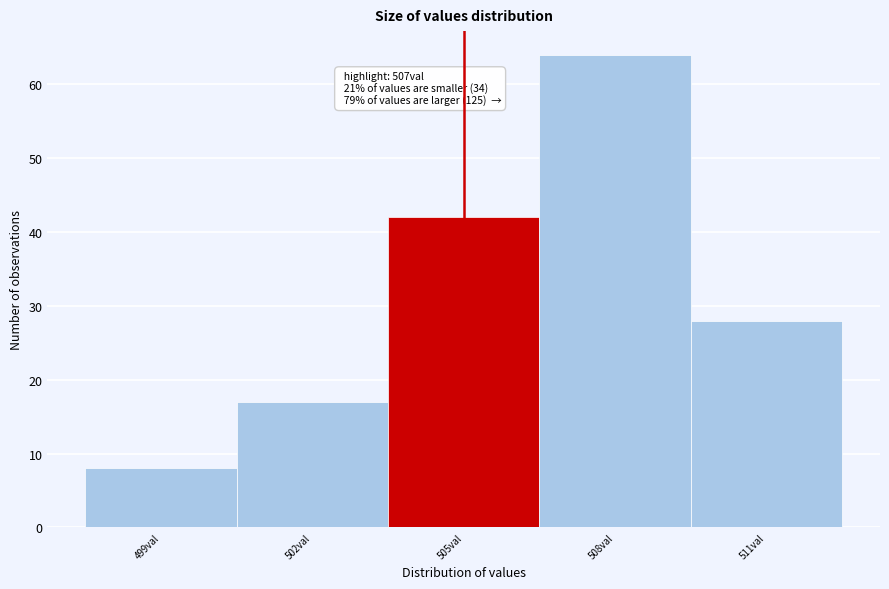

Reading left to right, transcribe all the data shown in this chart.

499val=8	502val=17	505val=42	508val=64	511val=28